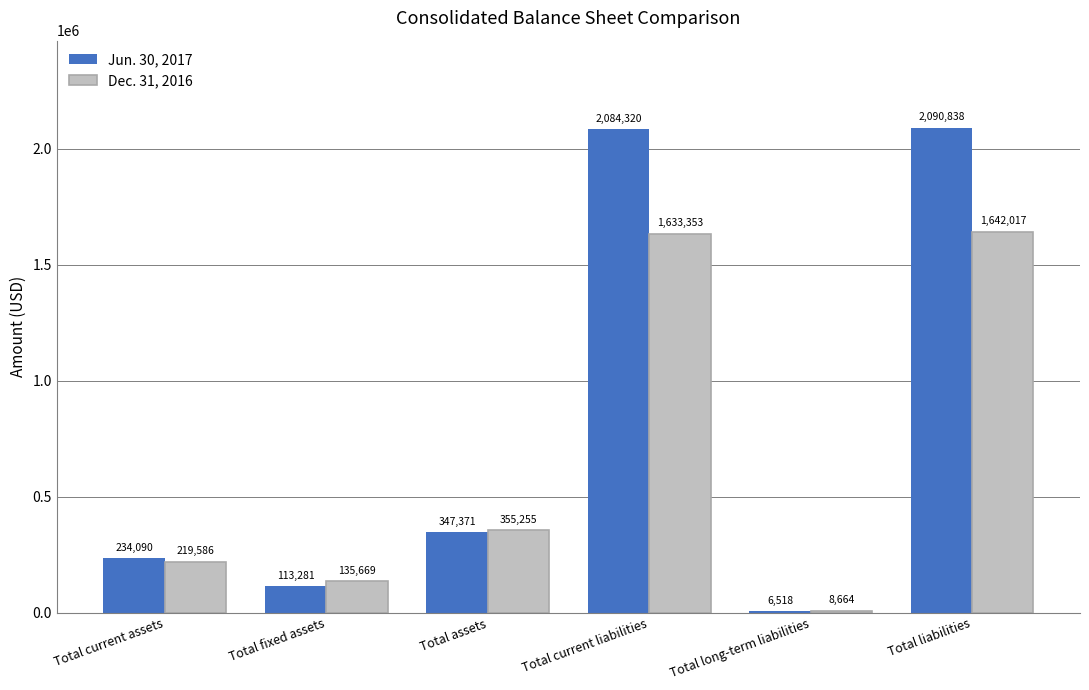

Which series has the largest range (max minus min)?

Jun. 30, 2017